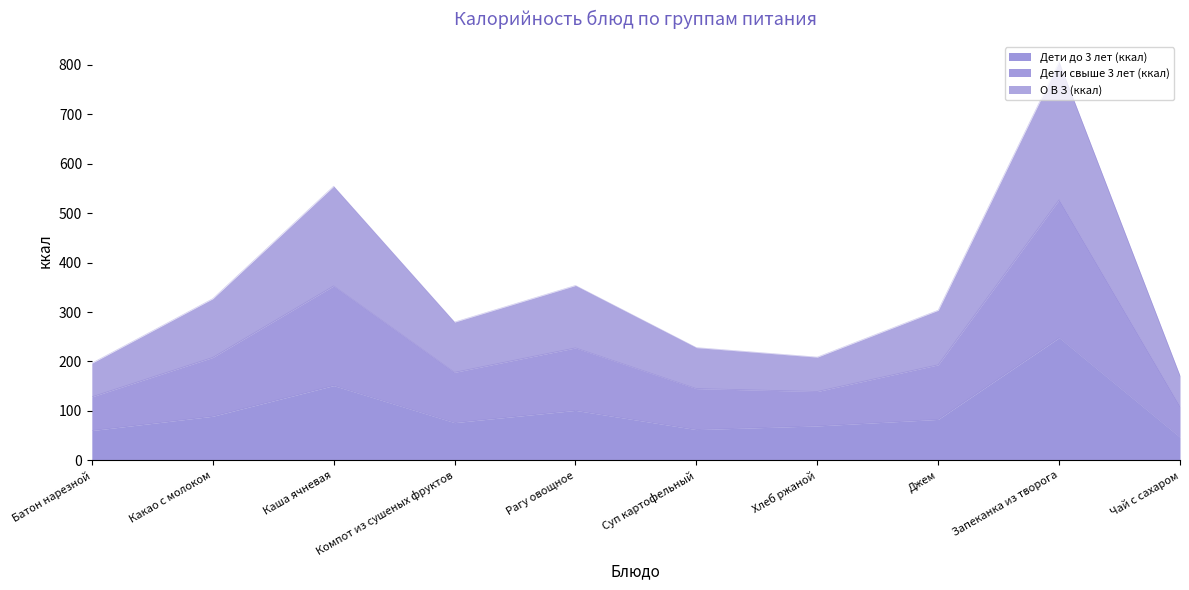

At how many categories does at least one series exceed 494?

2